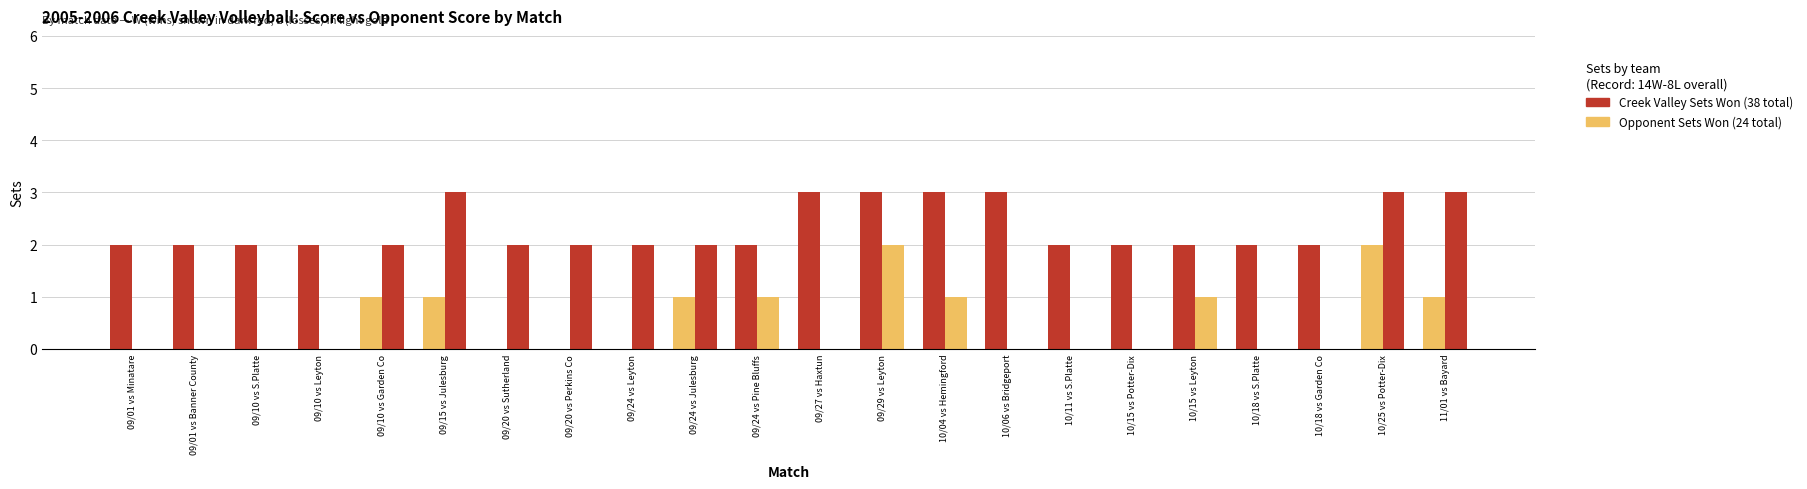

What position from the left is 09/20 vs Sutherland?

7